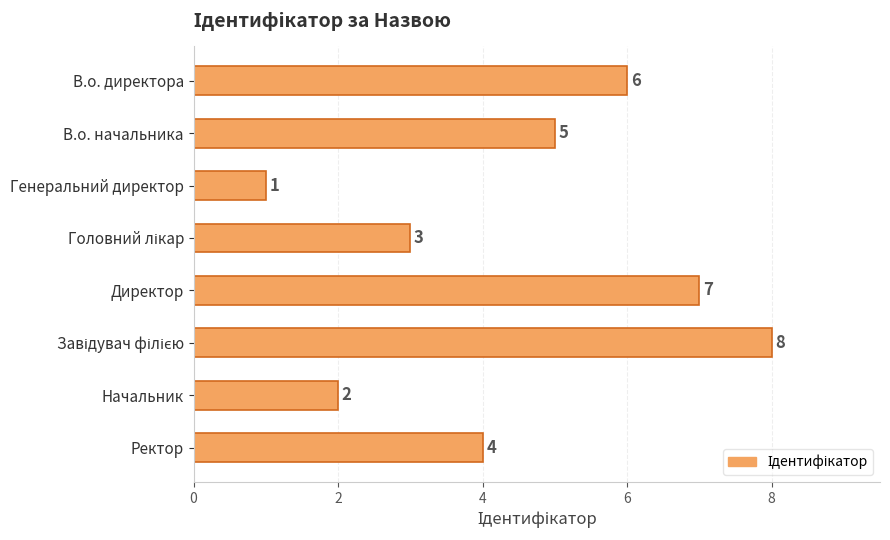

Count the number of data series in this chart.

1